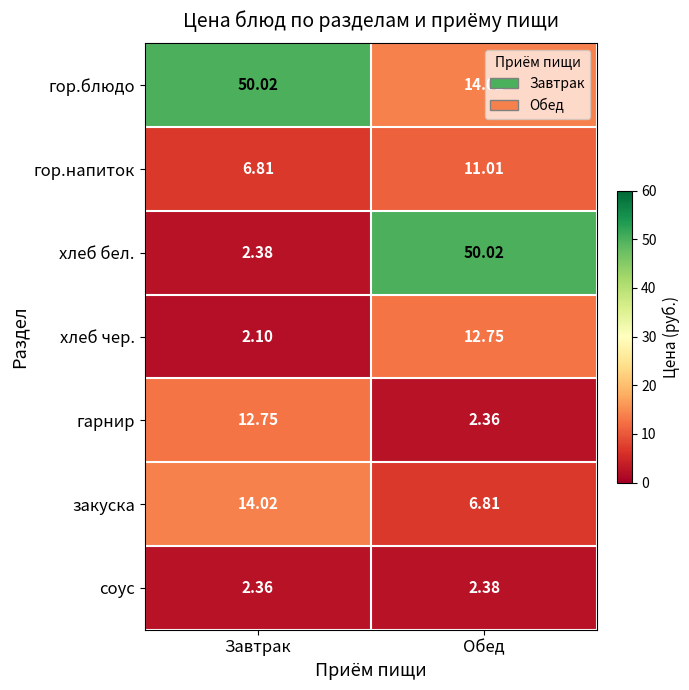

What is the total value across all series at Завтрак?

90.4